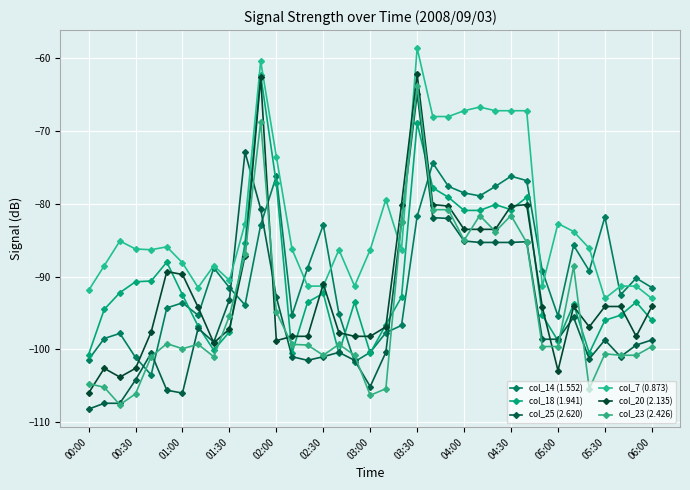

How many lines are shown in the chart?

6